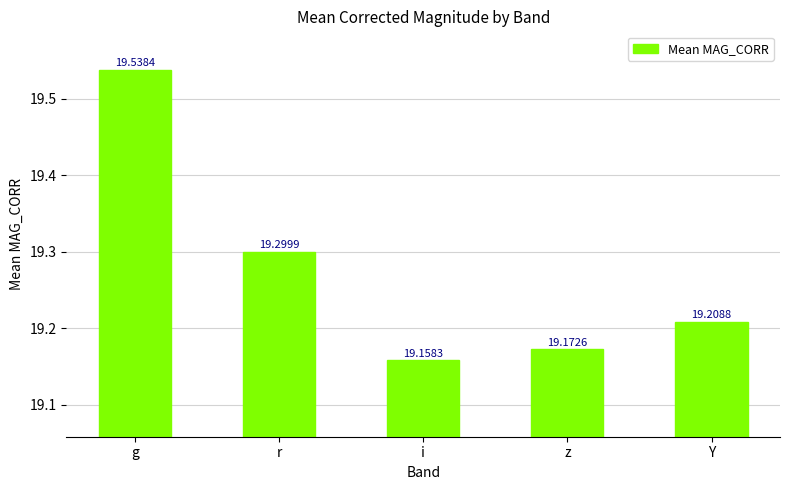

The value at r is 19.3. True or false?

True